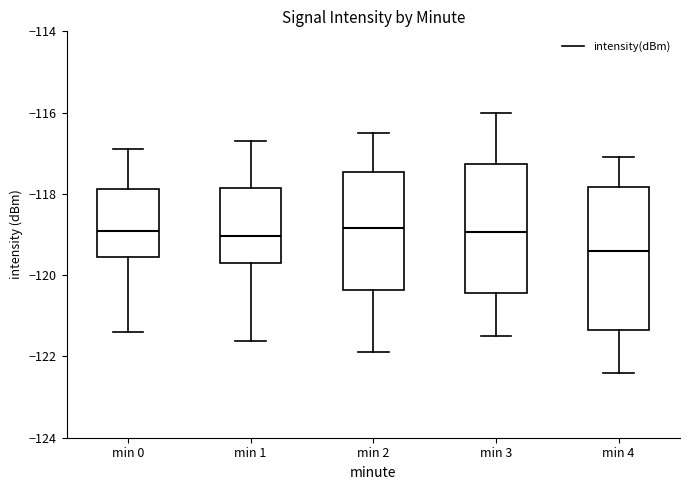

Where is the lower edge of the box for min 2 on the y-axis? The values are not printed on the chart, so give them approximately, as read against the axis.

-120.4